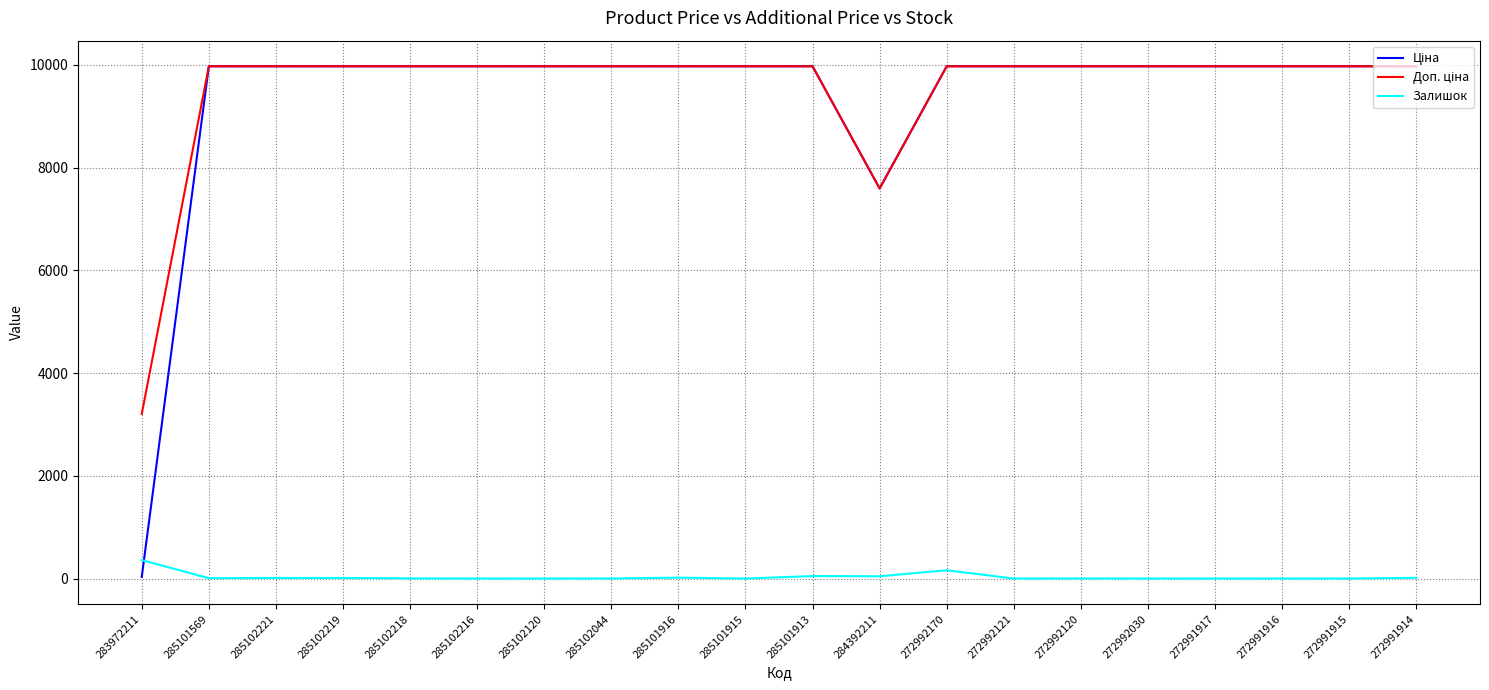

What is the maximum value shown in the chart?

9975.0